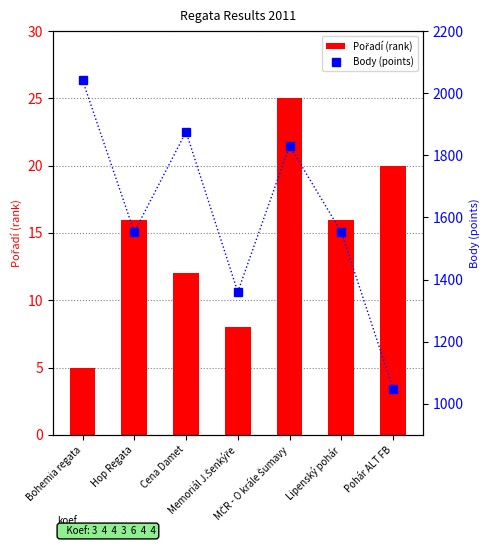

Which category has the highest value in the Body (points) series?

Bohemia regata